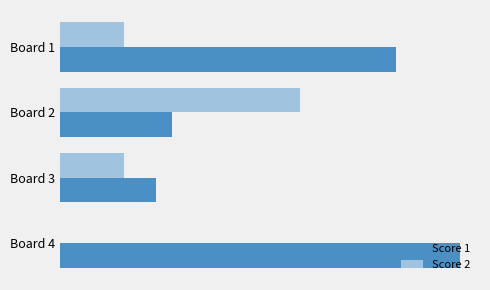

What are all the series names shown in the legend?

Score 1, Score 2